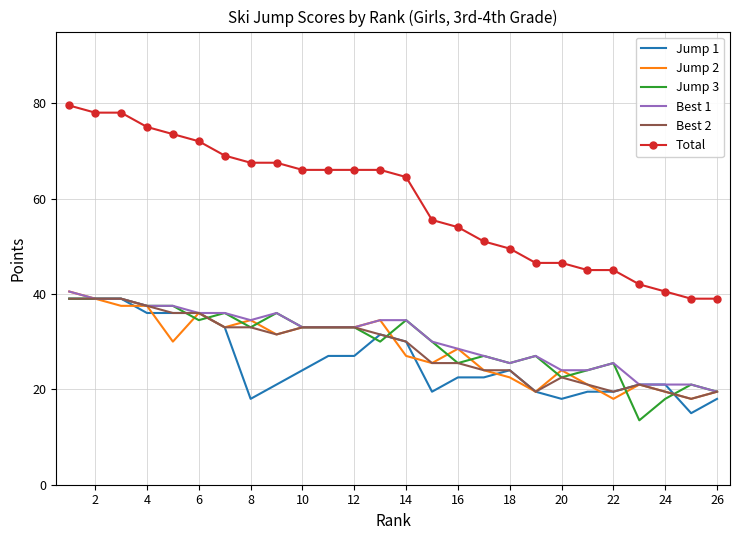

Which series has the largest total across all categories?

Total